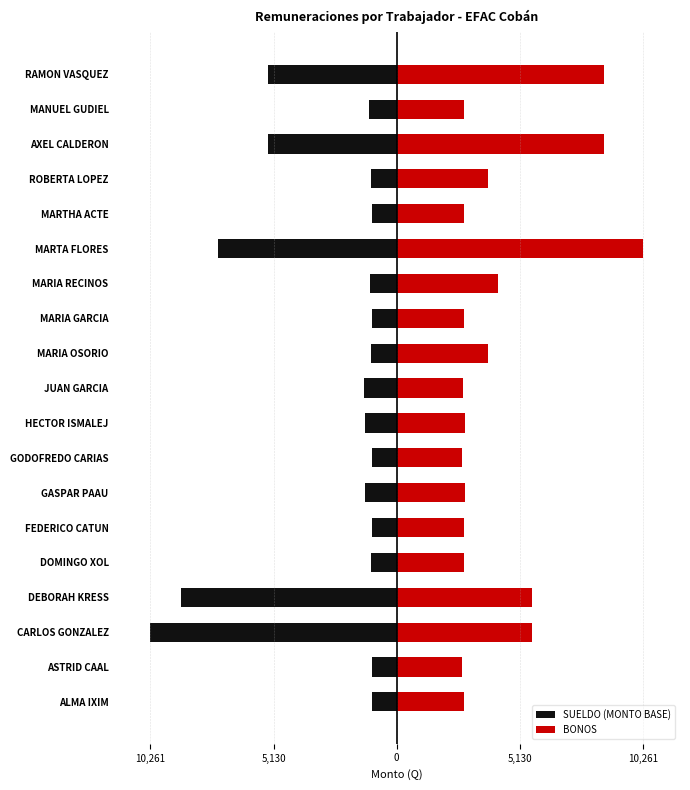

Which has a higher value, GODOFREDO CARIAS or ROBERTA LOPEZ?

GODOFREDO CARIAS